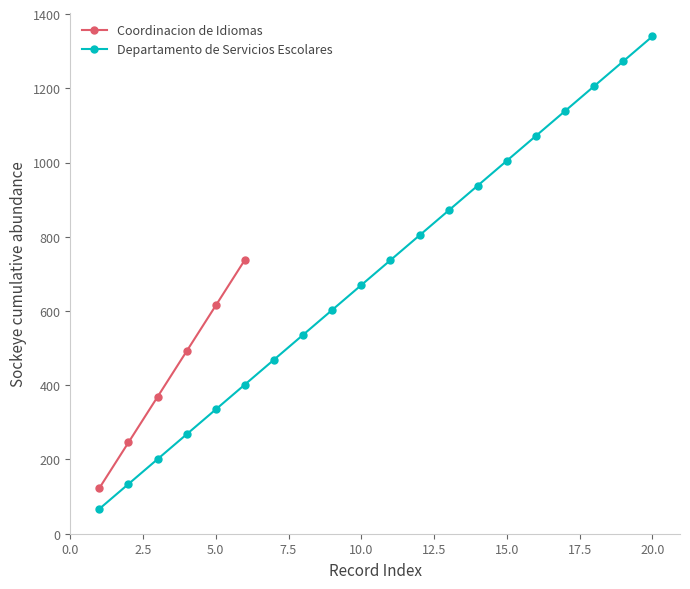

True or false: Departamento de Servicios Escolares has more than 2 interior local peaks.

False